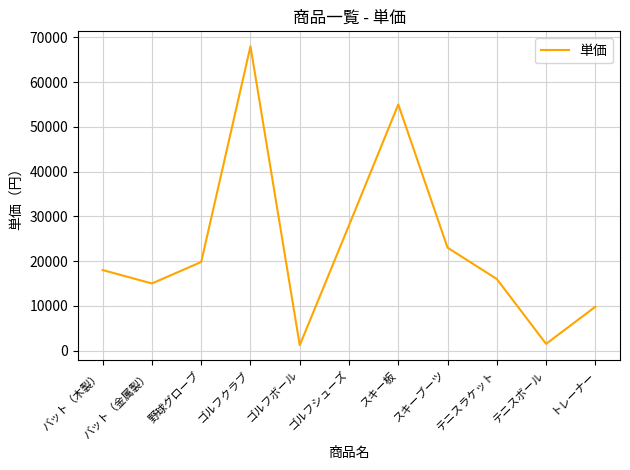

What is the change in value from スキーブーツ to テニスボール?

-21500